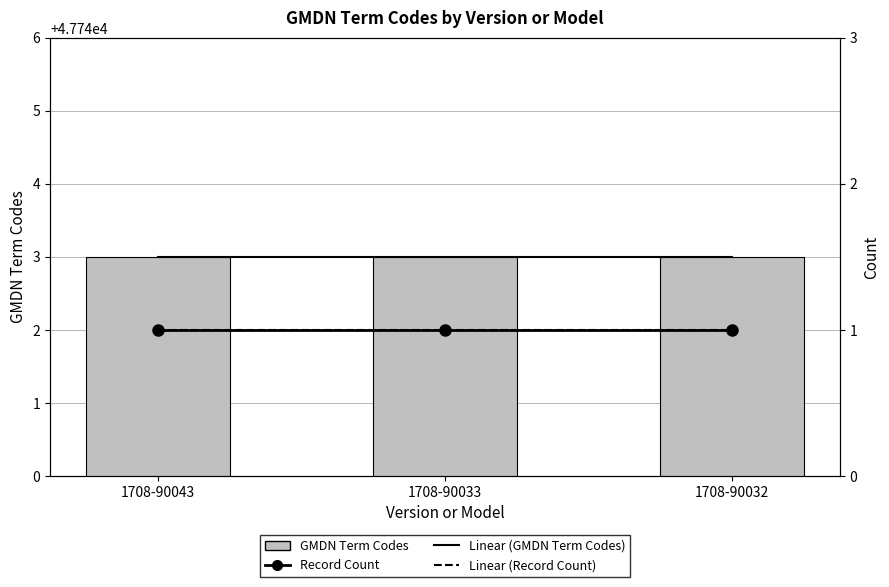

Which category has the lowest value in the GMDN Term Codes series?

1708-90043